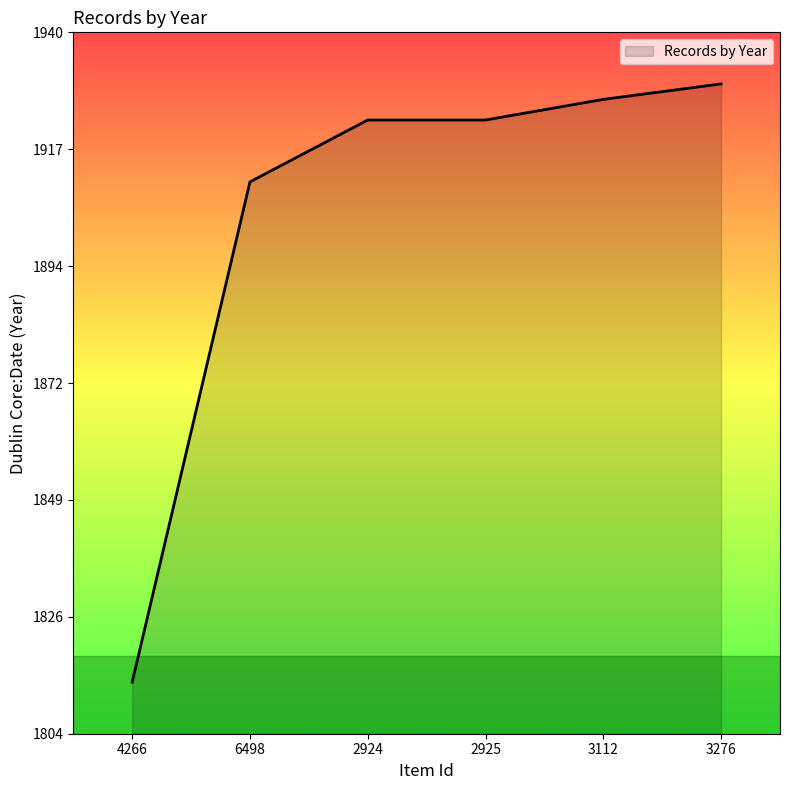

What is the average value?

1905